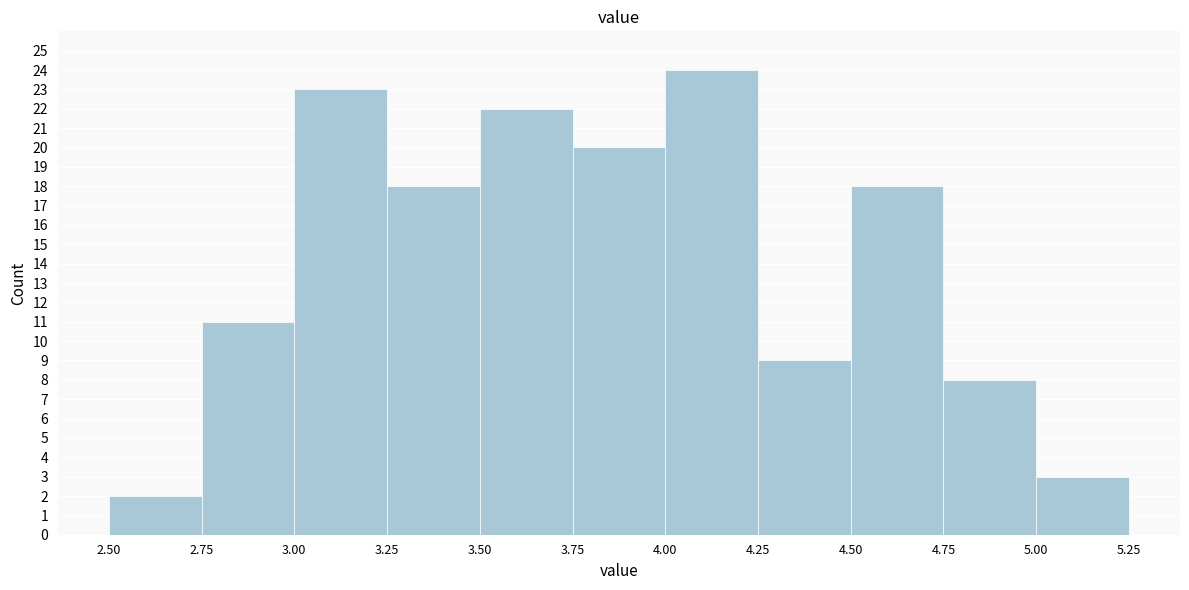

Which range on the x-axis has the tallest bar?

4.00 to 4.25